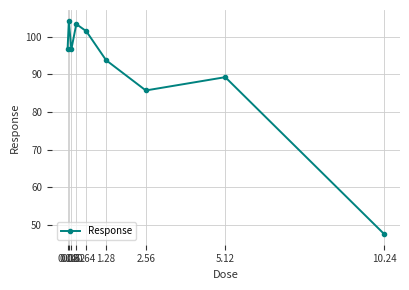

Is this an area chart (filled region under the line)?

No